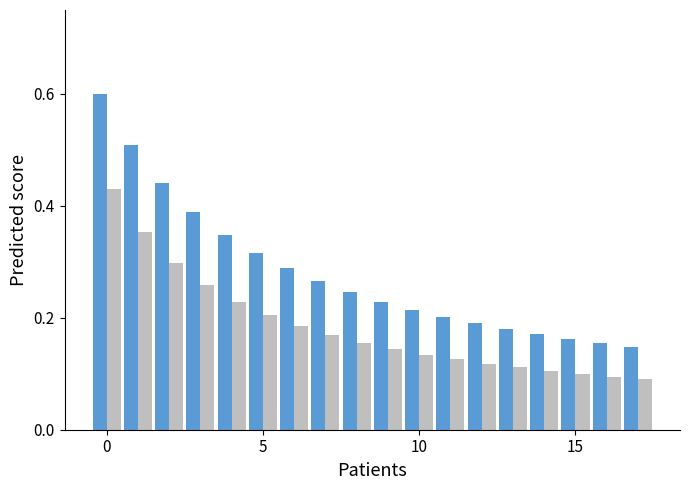

What is the maximum value shown in the chart?

0.6